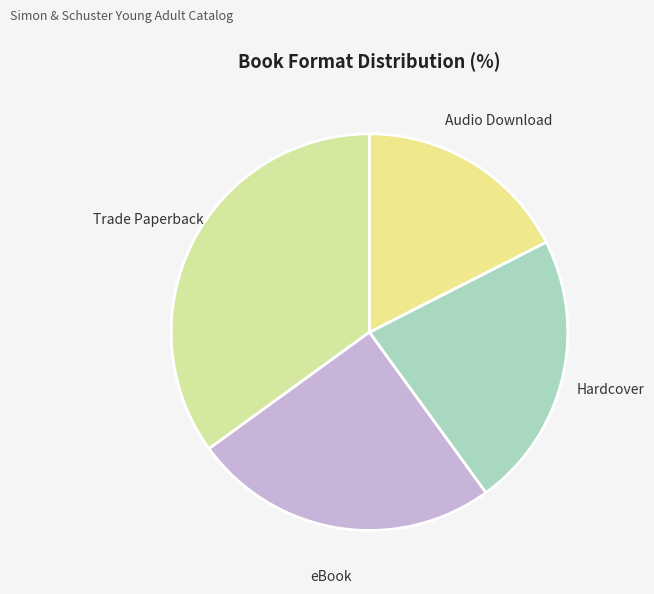

Is Audio Download the majority of the pie?

No